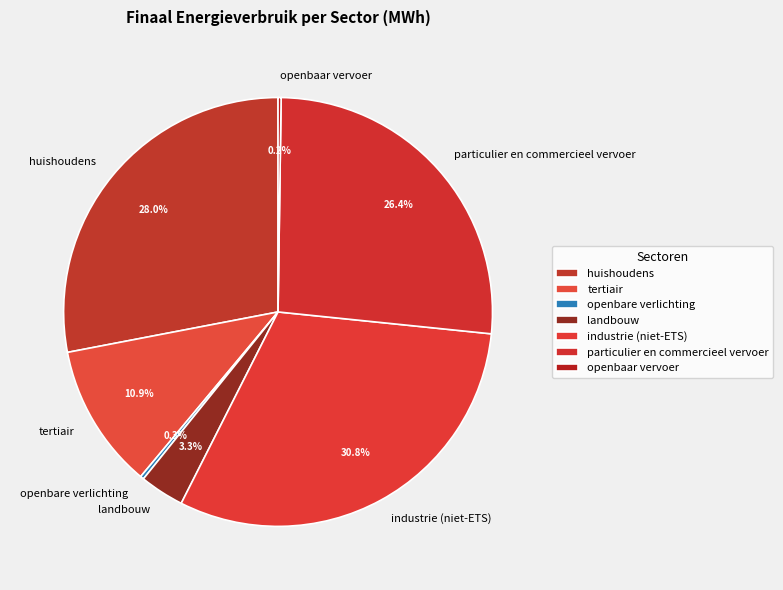

Does any single category account for the majority?

No